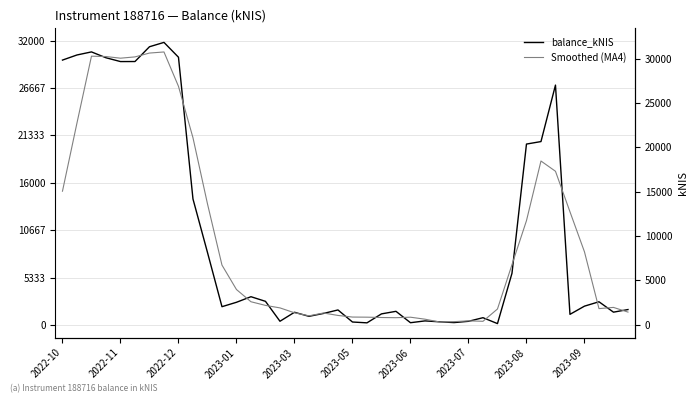

Which series has the largest total across all categories?

balance_kNIS